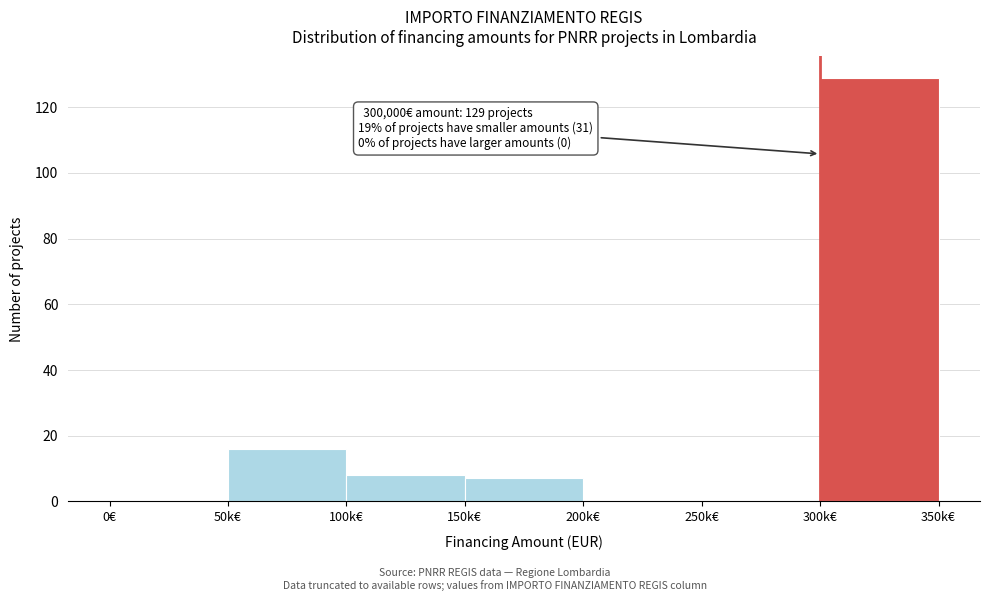

Reading left to right, list all the values displayed in this chart.

0€=0	50k€=16	100k€=8	150k€=7	200k€=0	250k€=0	300k€=129